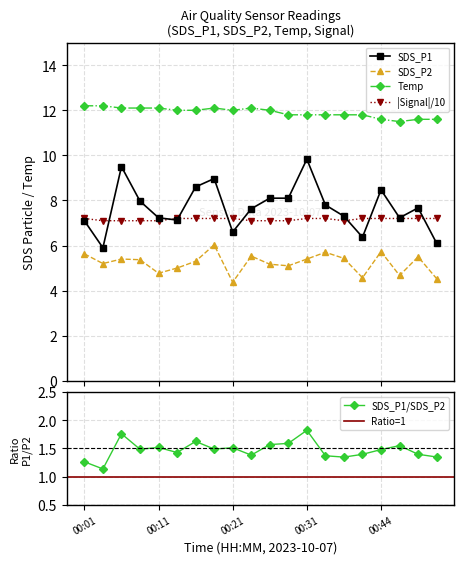

Count the number of data series in this chart.

4